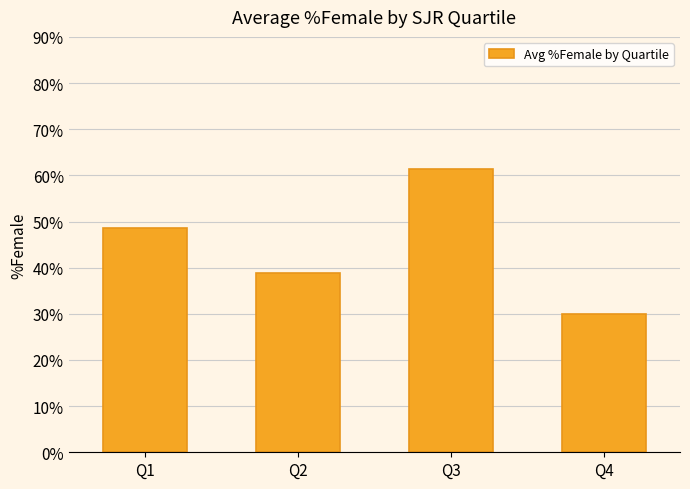

Where is the data nearest to the value 45?

Q1